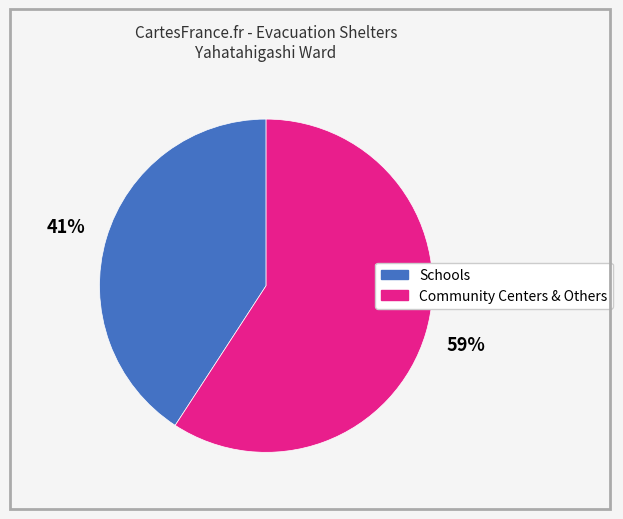

How many slices are in this pie chart?

2